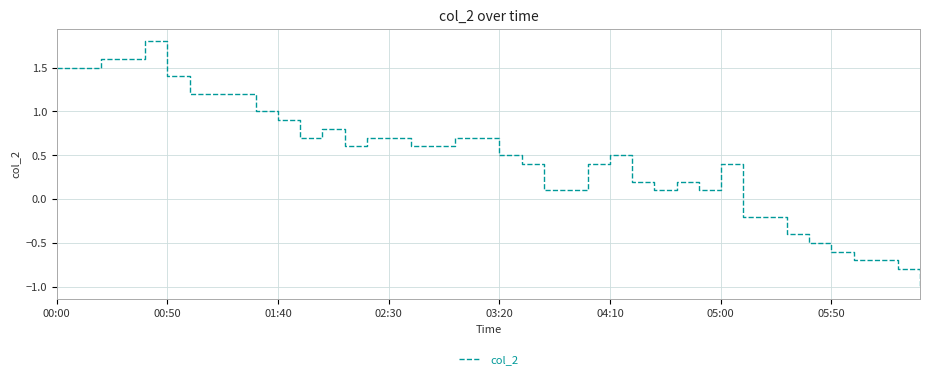

What is the average value?

0.5